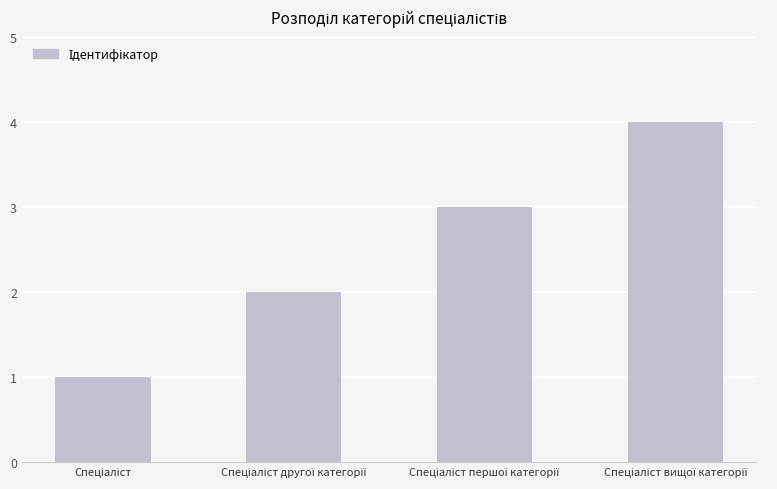

What is the difference between the maximum and minimum values?

3